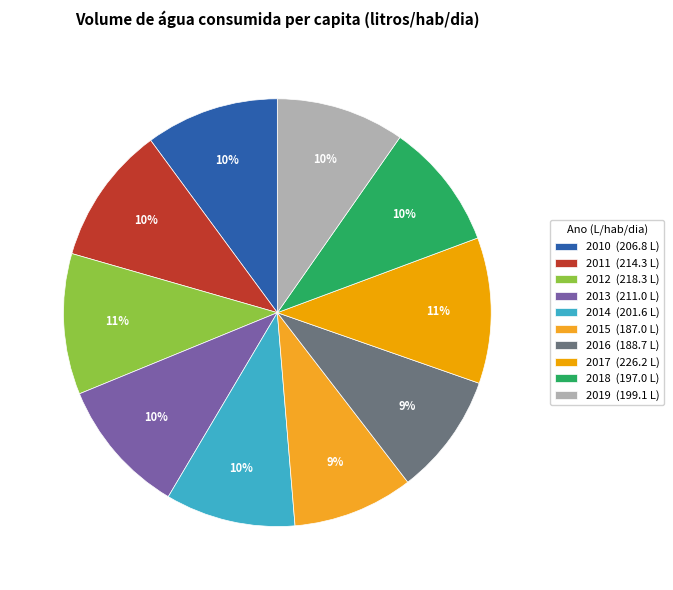

Does 2012 represent more than half of the total?

No